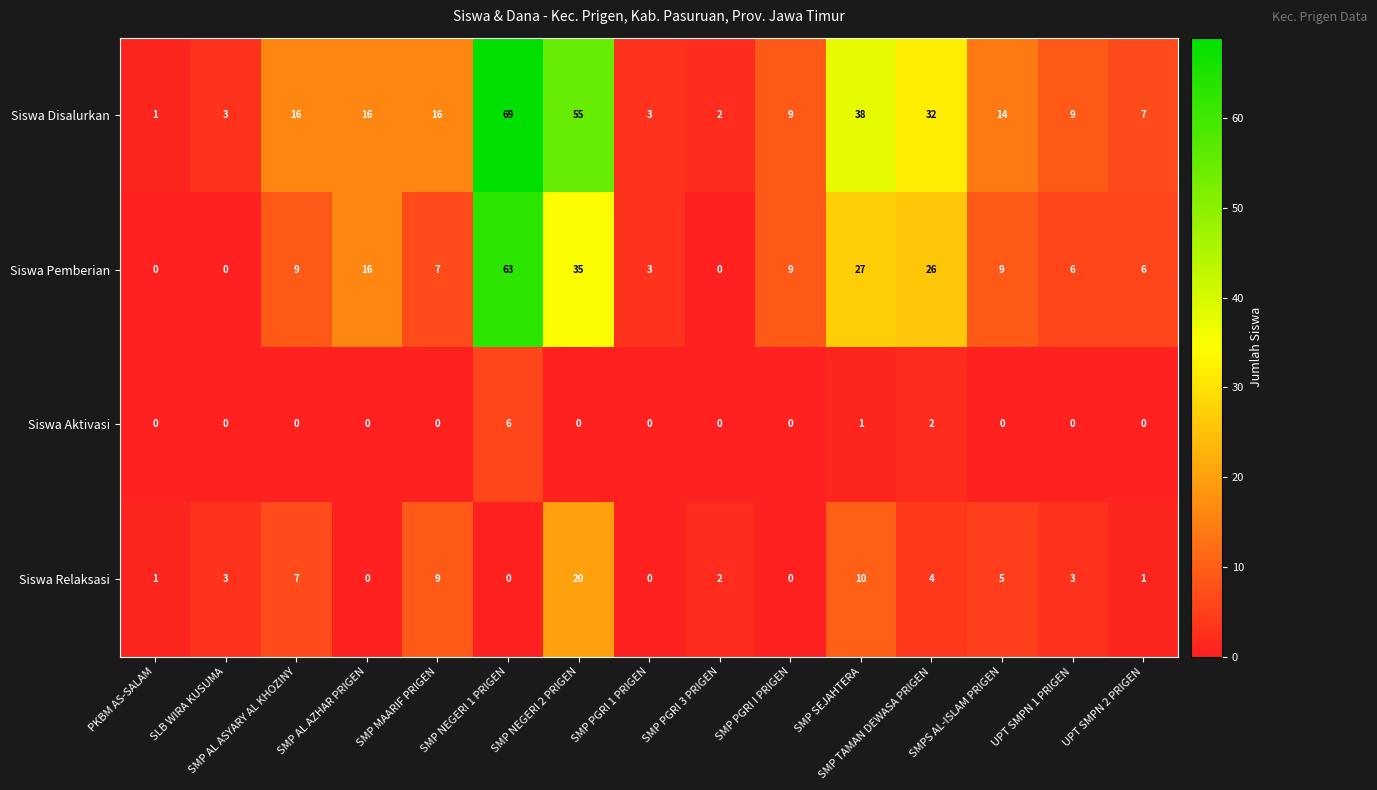

What is the approximate value of Siswa Relaksasi at SMP MAARIF PRIGEN, to the nearest 5?

10